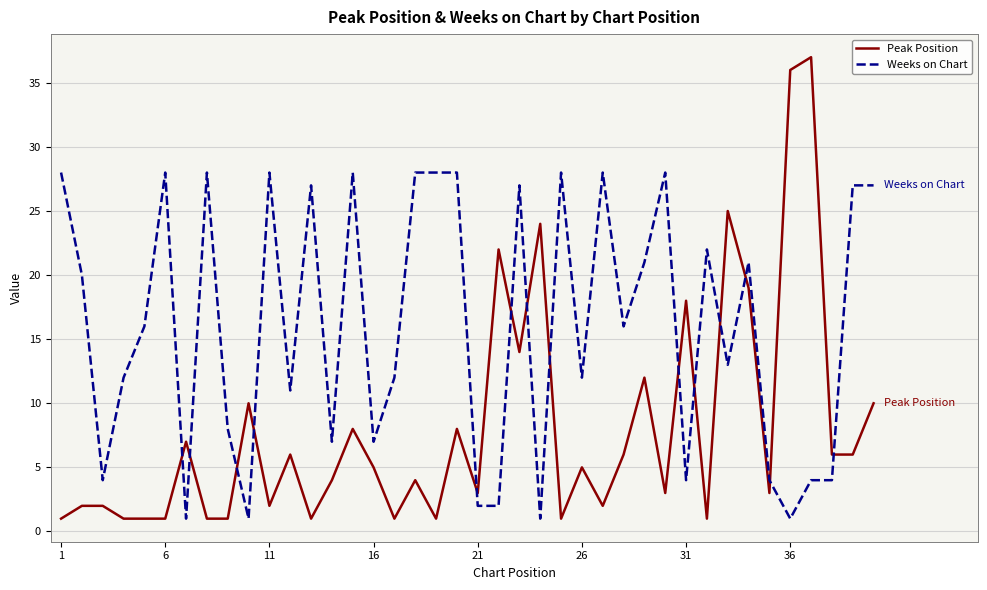

What are all the series names shown in the legend?

Peak Position, Weeks on Chart